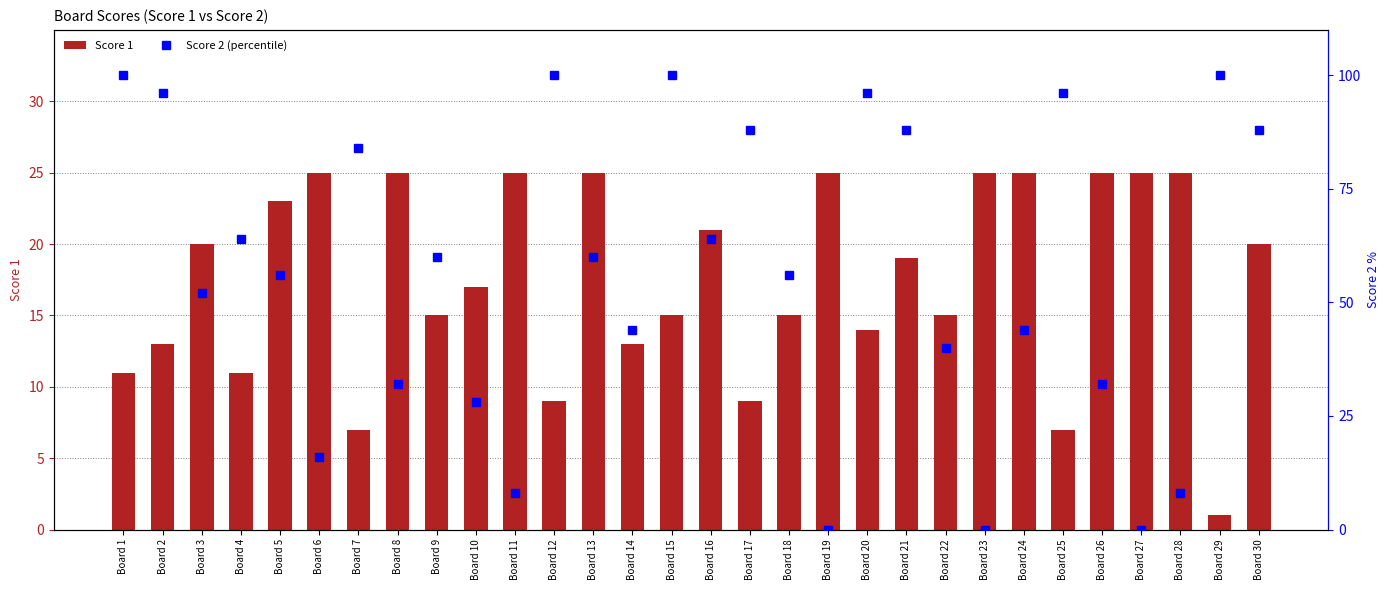

How many groups of bars are there?

30